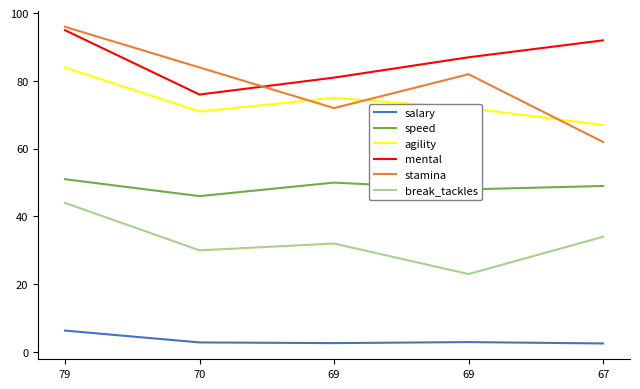

At 69, list the series in order from smallest to largest.

salary, break_tackles, speed, stamina, agility, mental